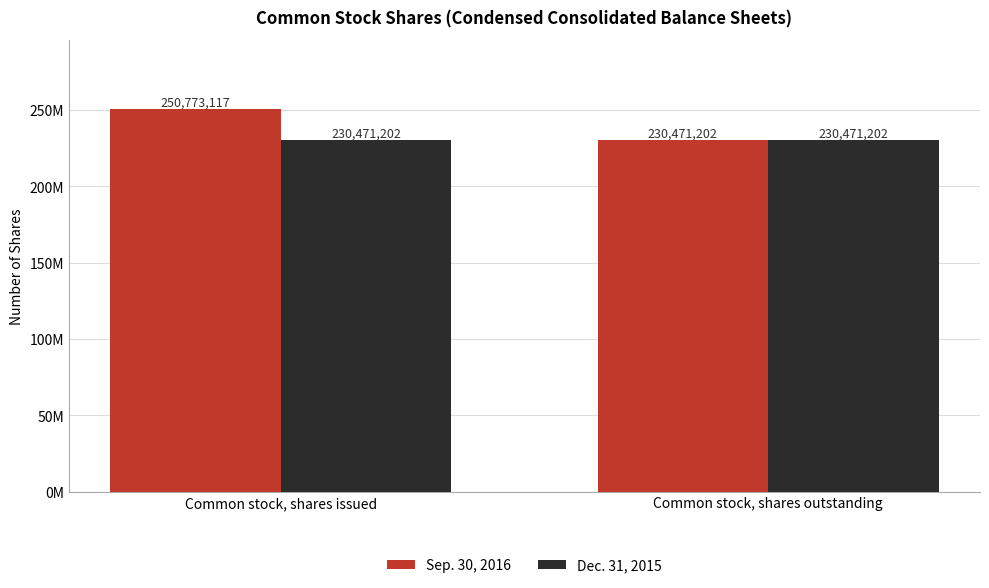

The value of Sep. 30, 2016 at Common stock, shares outstanding is 230471202. True or false?

True